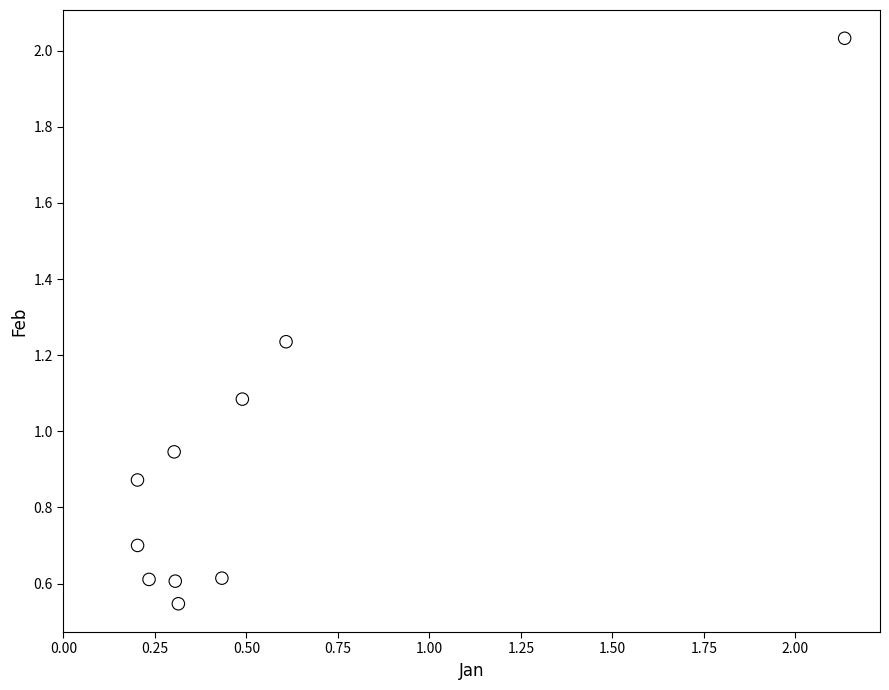

What is the range of X values (max minus min)?

1.9